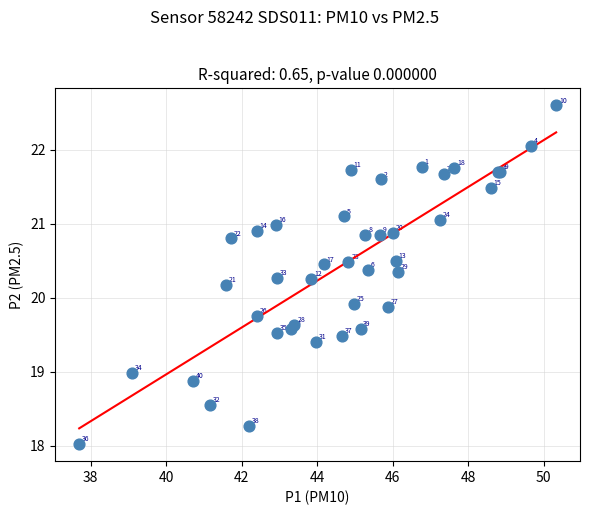

What Y value in the scatter plot is closest to 20?

19.9